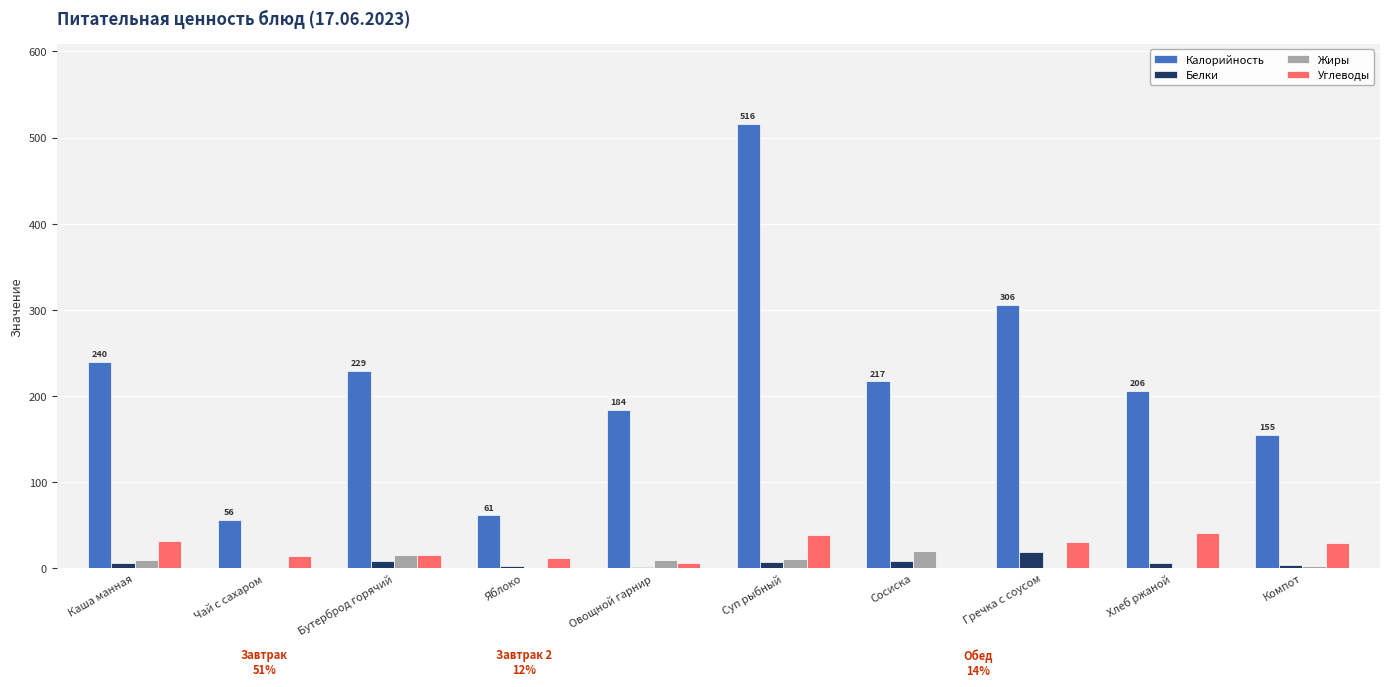

Which series has the largest total across all categories?

Калорийность